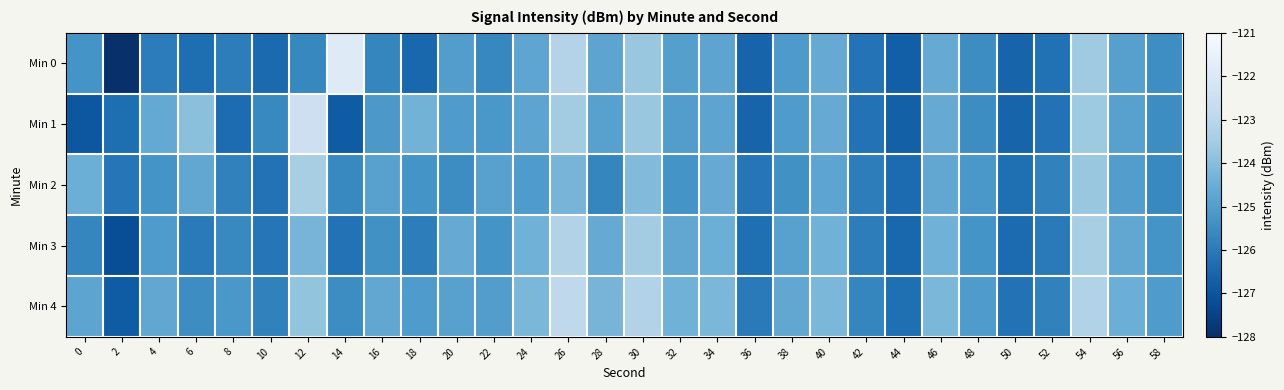

Which has a higher value, 30 or 12?

30